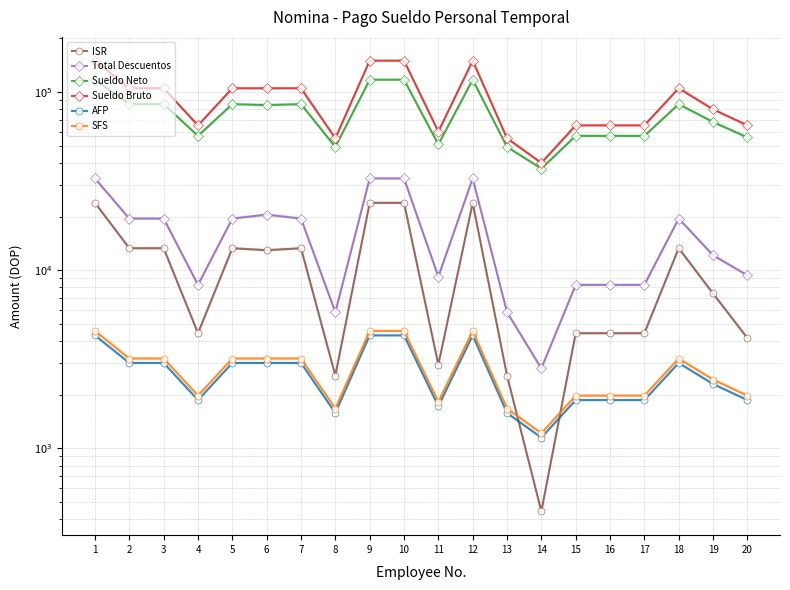

True or false: Sueldo Neto and AFP cross at least once.

False